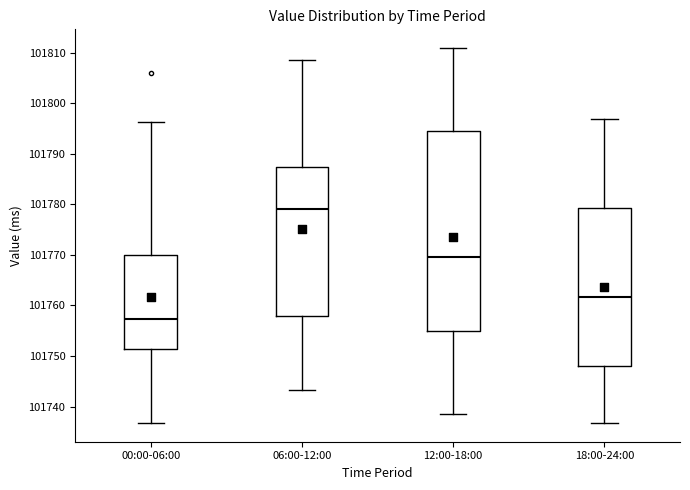

Comparing the boxes themselves (not the whiskers), which one is the tallest?

12:00-18:00